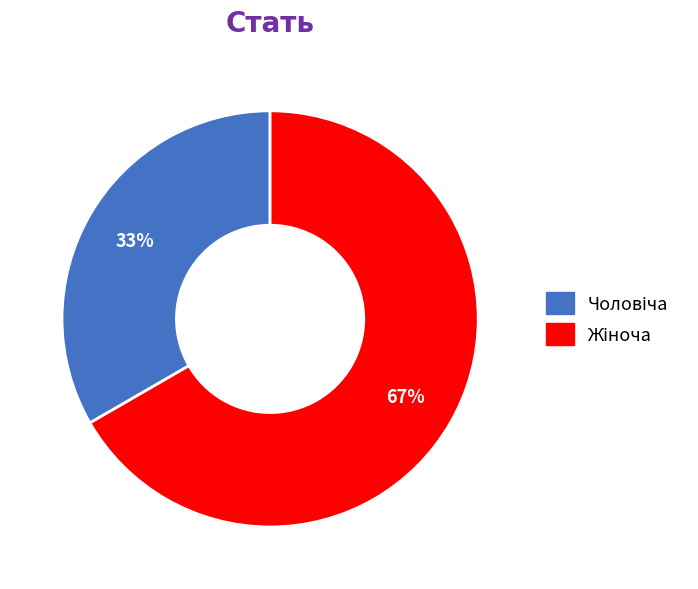

To the nearest percent, what is the average slice percentage?

50%